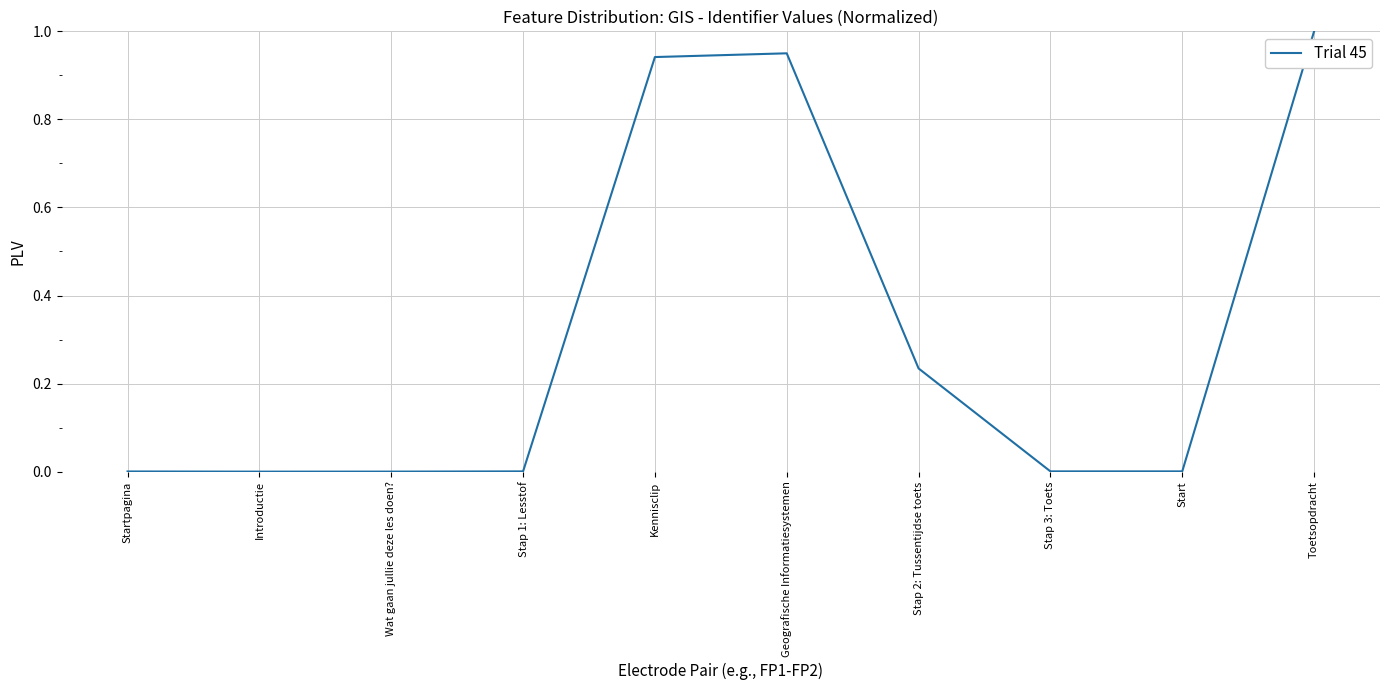

True or false: the data shows 0.0 at Stap 1: Lesstof.

True